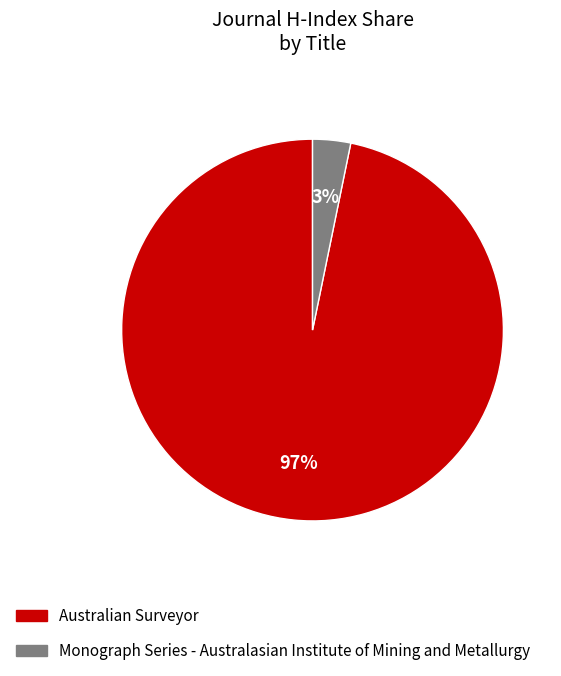

What percentage is the Monograph Series - Australasian Institute of Mining and Metallurgy slice, to the nearest percent?

3%